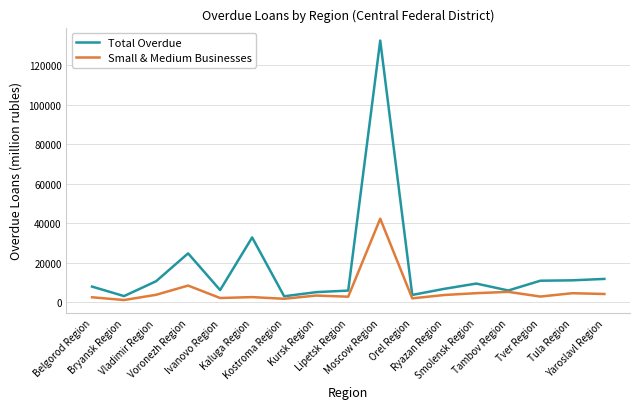

At which category is the sum across all series the highest?

Moscow Region